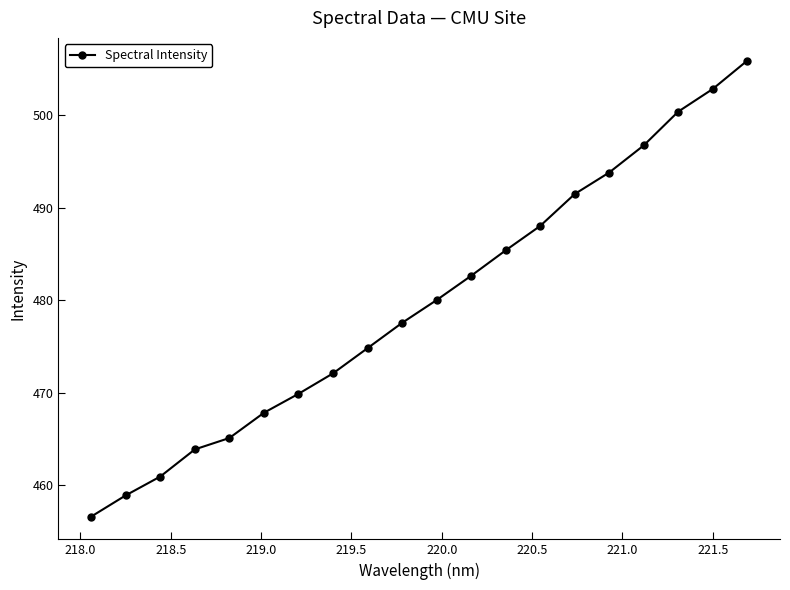

What is the minimum value shown in the chart?

456.6